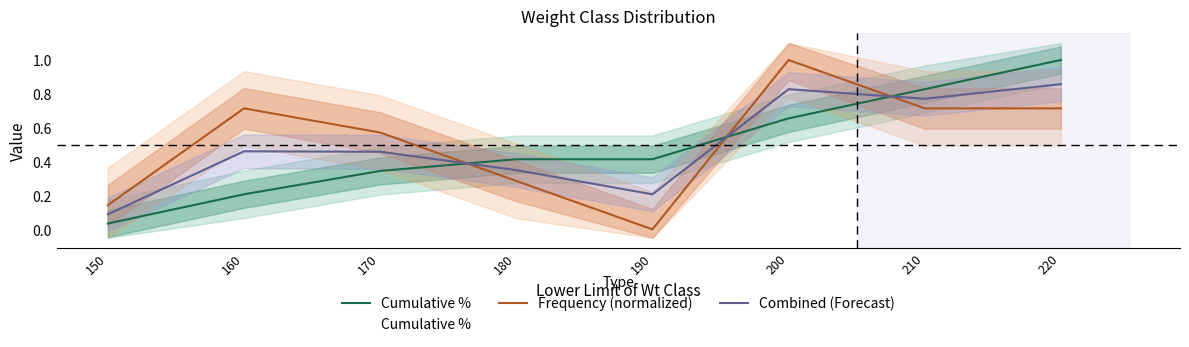

What is the total value across all series at 190?

0.6